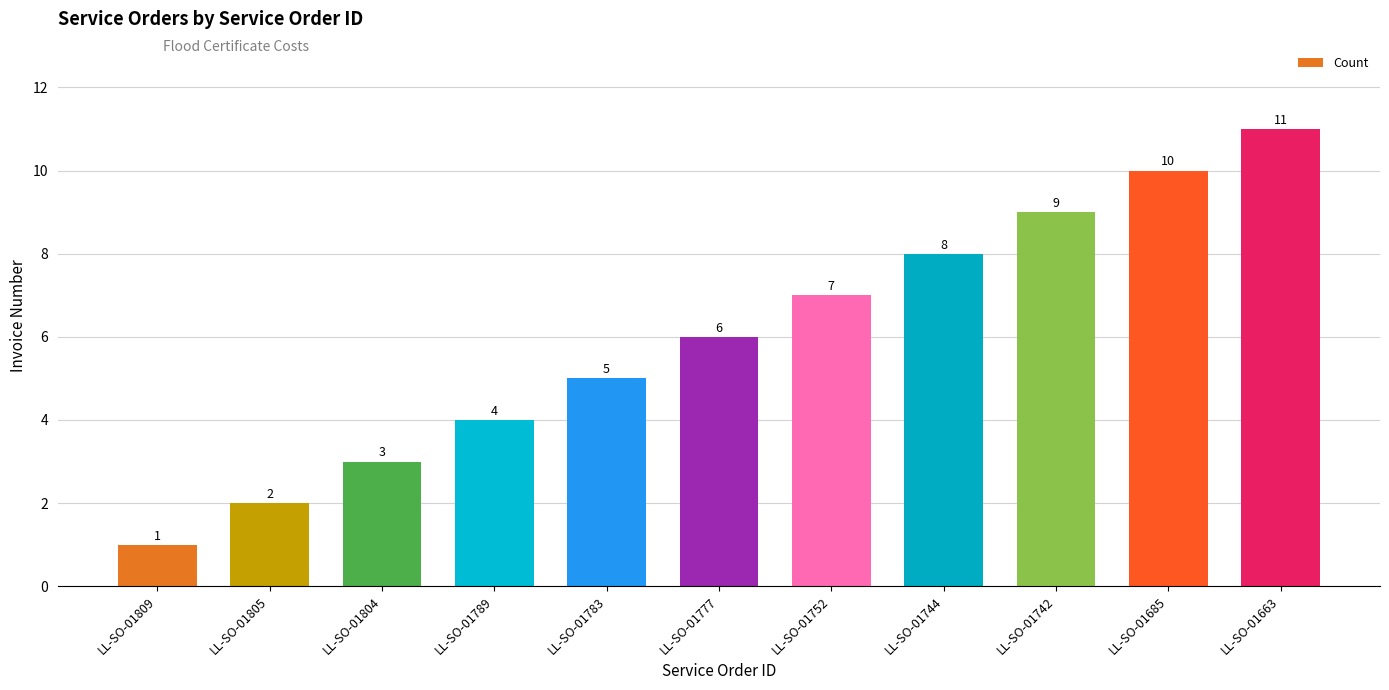

Reading left to right, transcribe all the data shown in this chart.

LL-SO-01809=1	LL-SO-01805=2	LL-SO-01804=3	LL-SO-01789=4	LL-SO-01783=5	LL-SO-01777=6	LL-SO-01752=7	LL-SO-01744=8	LL-SO-01742=9	LL-SO-01685=10	LL-SO-01663=11